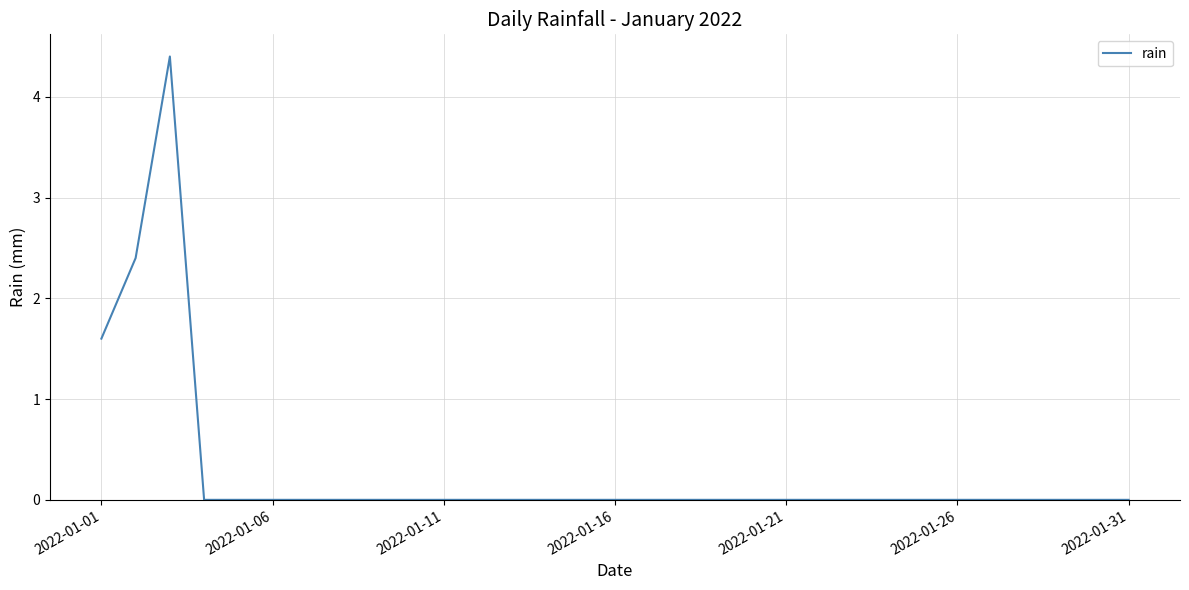

What is the greatest value displayed?

4.4